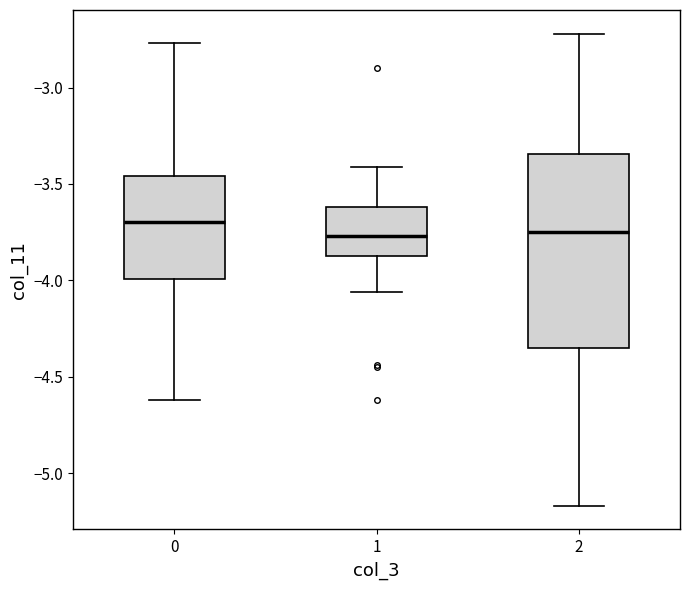

Where is the upper edge of the box at x = 0 on the y-axis? The values are not printed on the chart, so give them approximately, as read against the axis.

-3.45